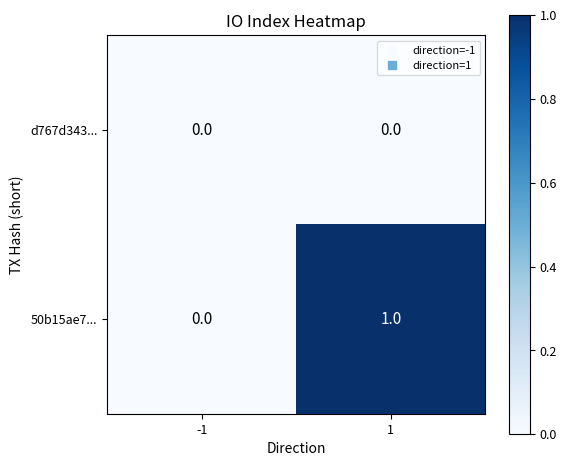

What is the greatest value displayed?

1